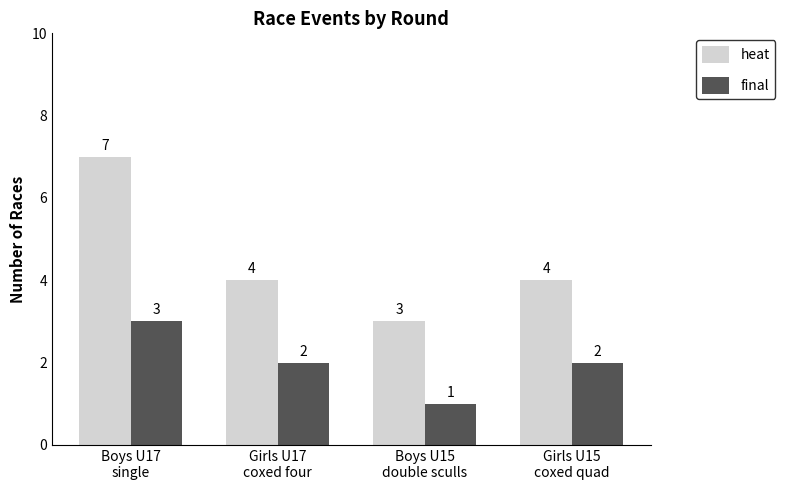

How many series are shown in this chart?

2